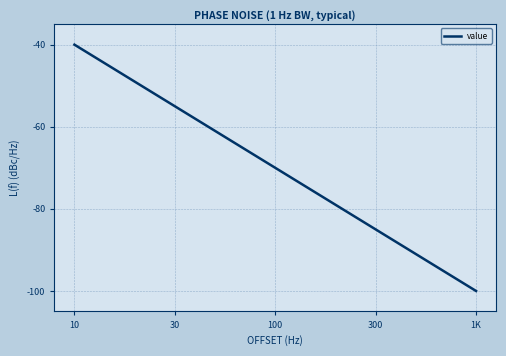

What is the smallest value displayed?

-100.0